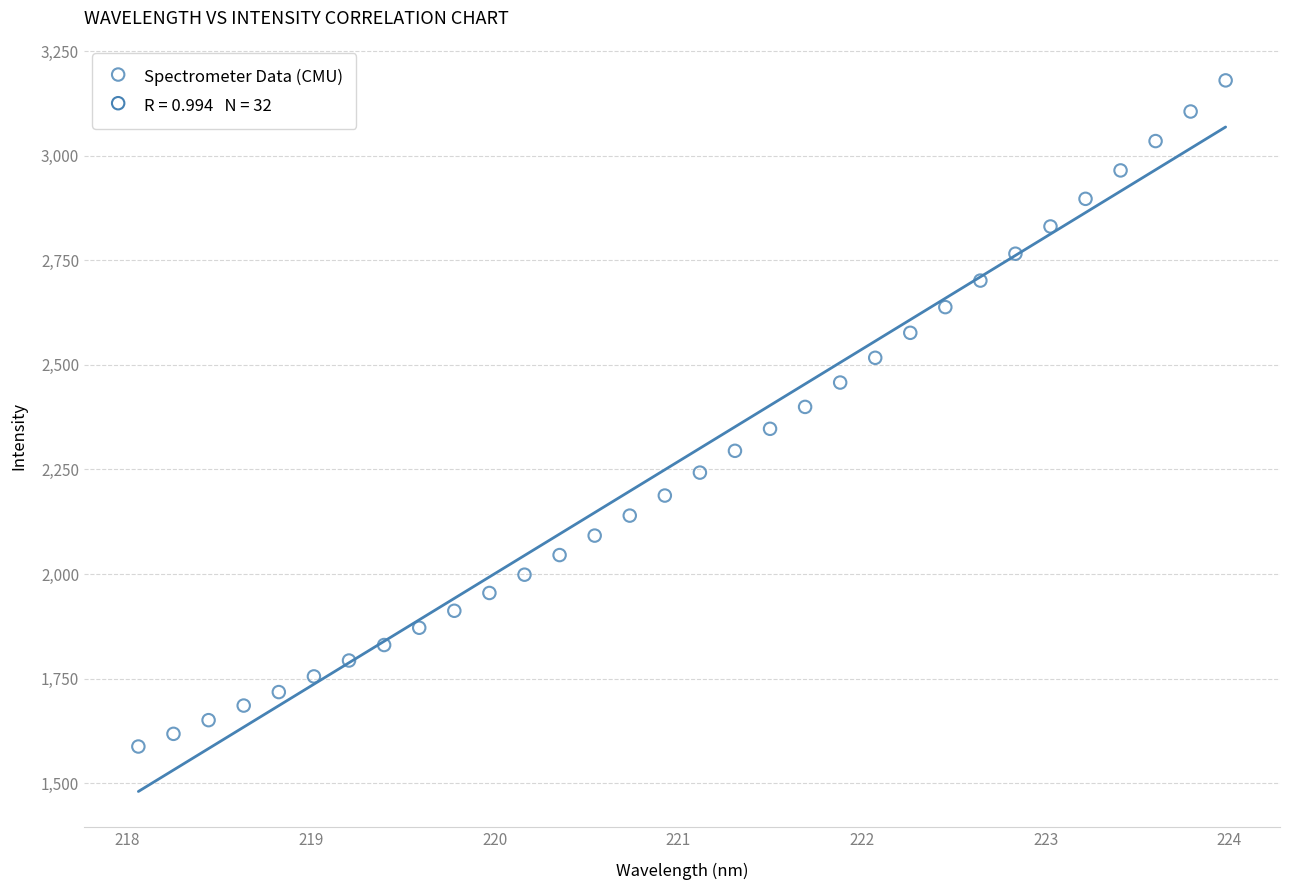

What is the range of X values (max minus min)?

5.9